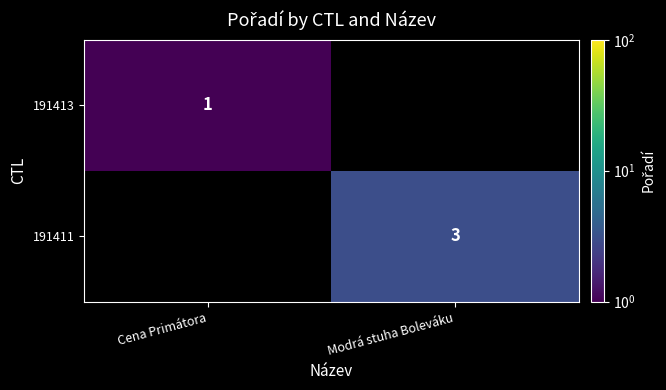

Is it true that 191411 equals 4 at Modrá stuha Boleváku?

False